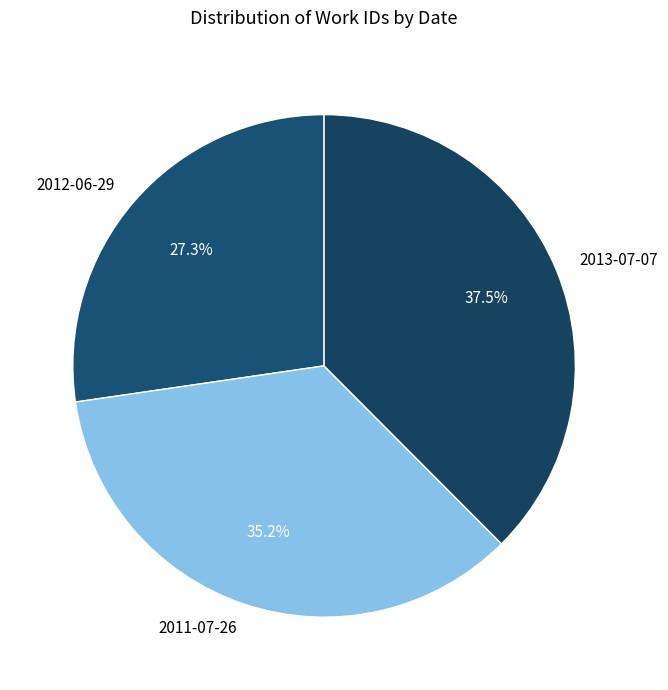

To the nearest percent, what is the average slice percentage?

33%